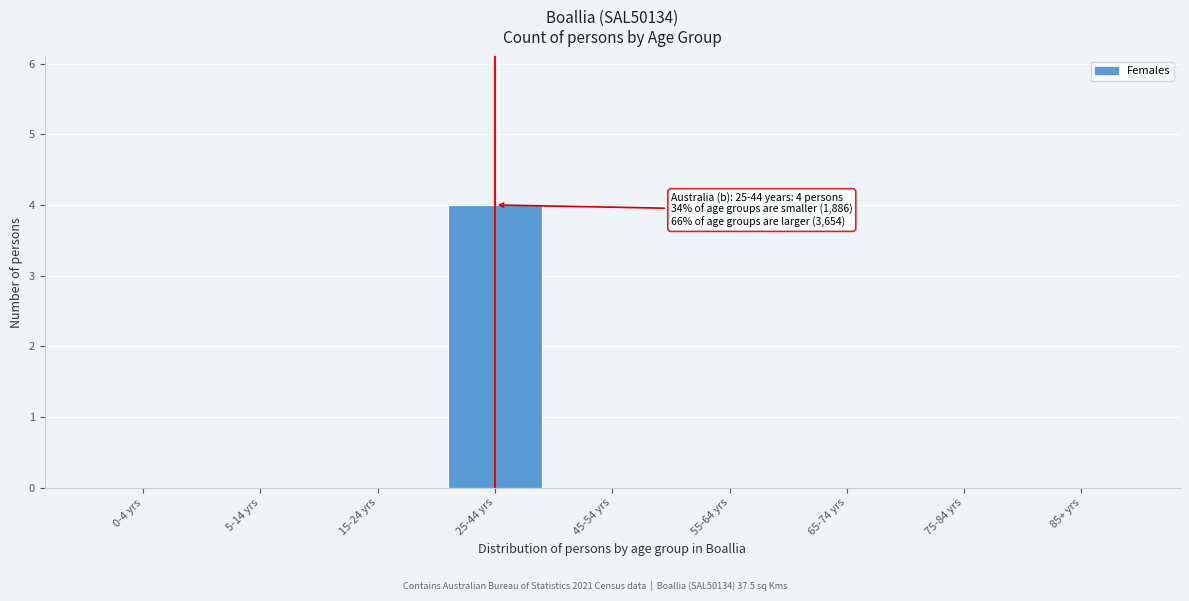

Reading right to left, extract all data points from this chart.

85+ yrs=0	75-84 yrs=0	65-74 yrs=0	55-64 yrs=0	45-54 yrs=0	25-44 yrs=4	15-24 yrs=0	5-14 yrs=0	0-4 yrs=0